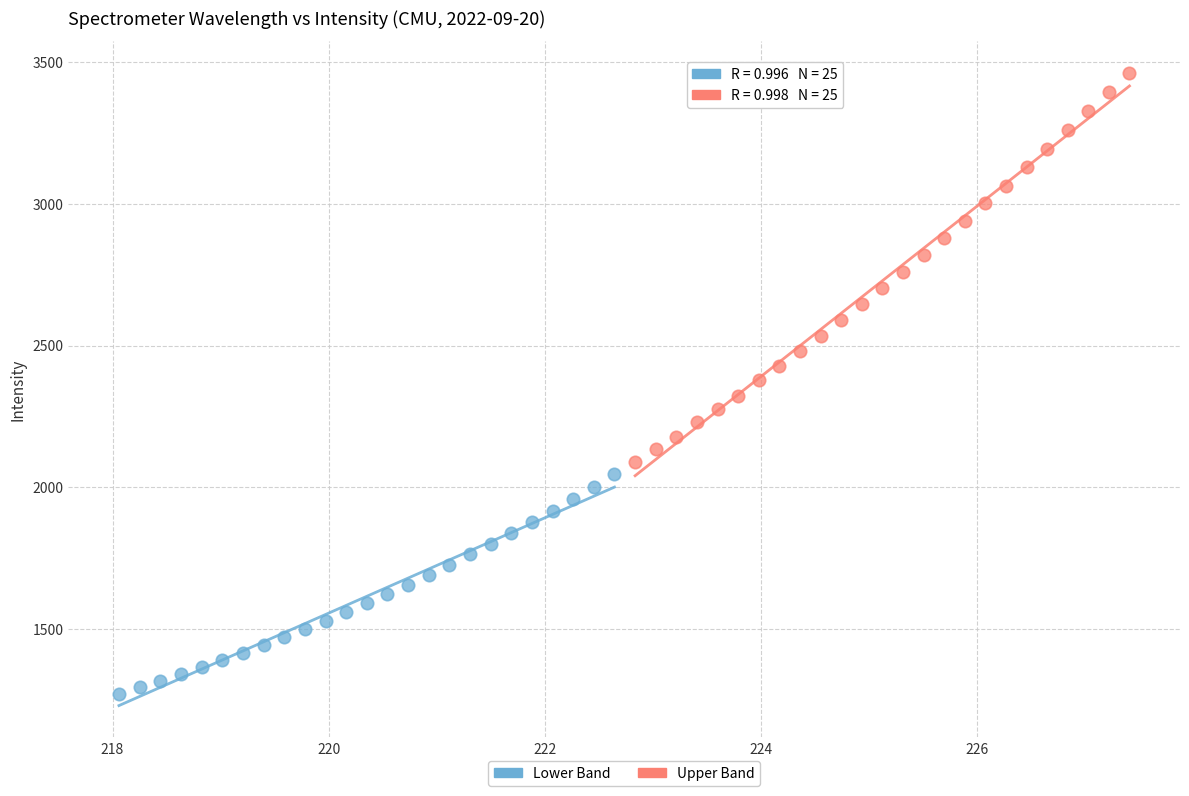

Which series has the largest Y range (max minus min)?

Upper Band